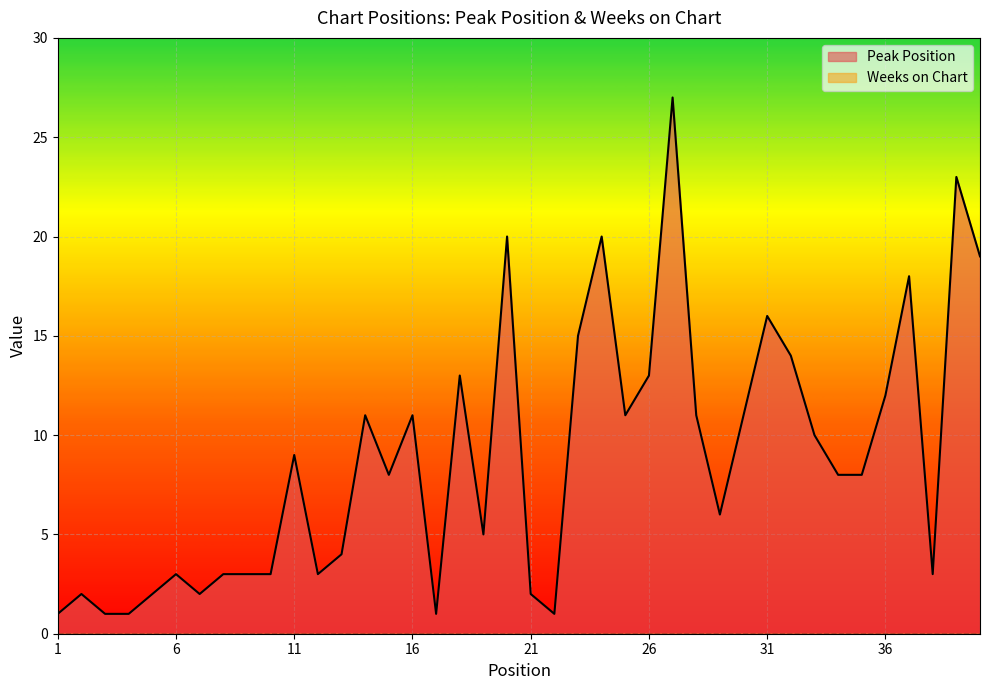

How many lines are shown in the chart?

2